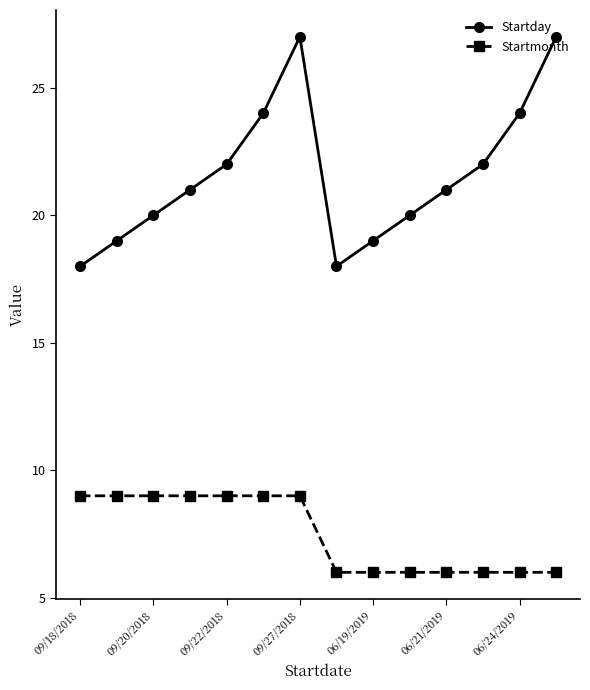

What are all the series names shown in the legend?

Startday, Startmonth